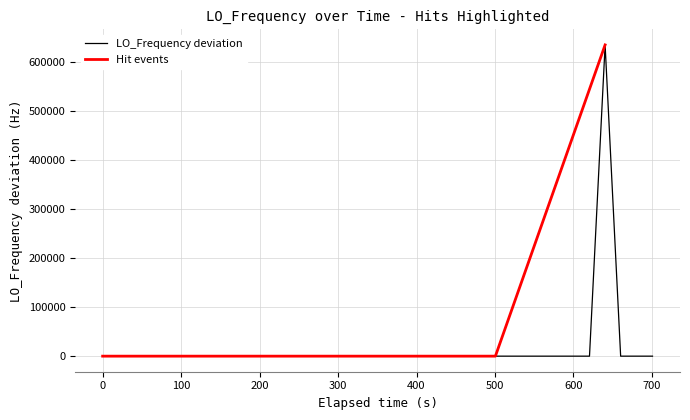

True or false: the data has more than 2 interior local peaks.

True